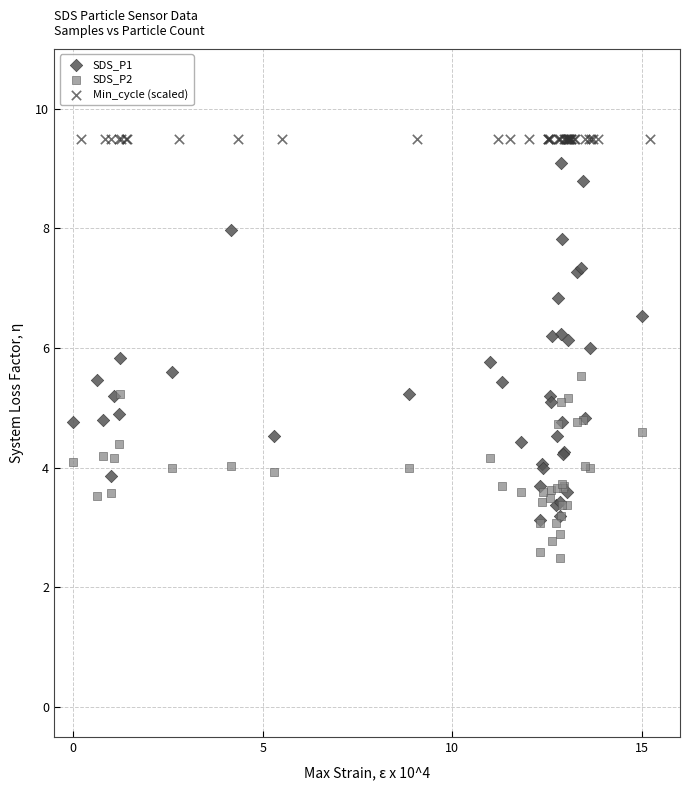

Which series contains the lowest Y value?

SDS_P2